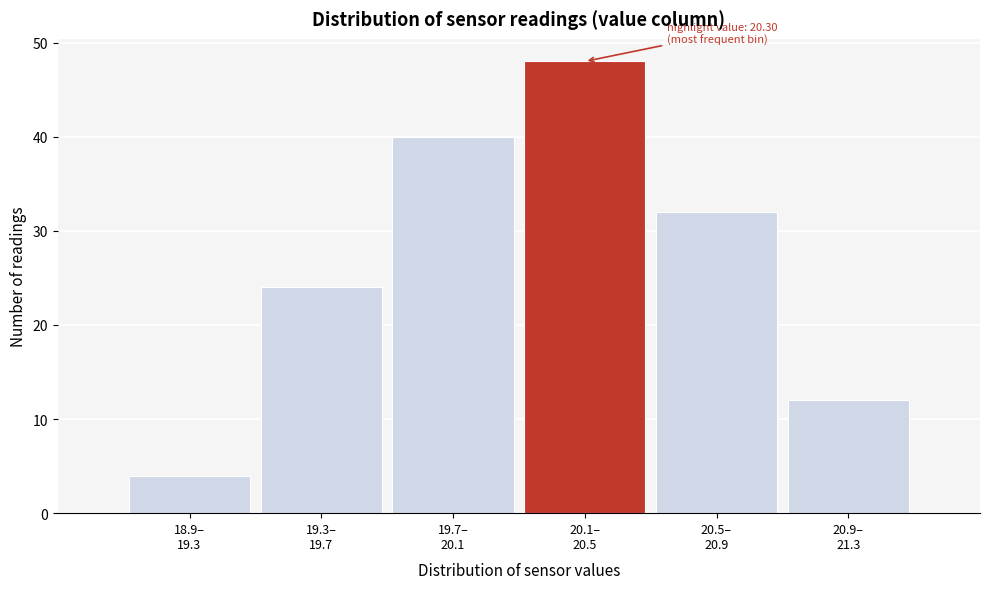

Reading right to left, list all the values displayed in this chart.

12	32	48	40	24	4